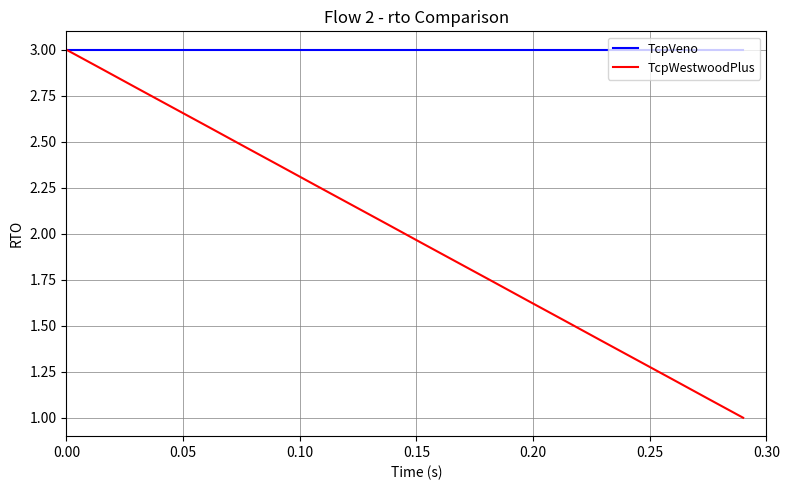

What is the maximum value shown in the chart?

3.0